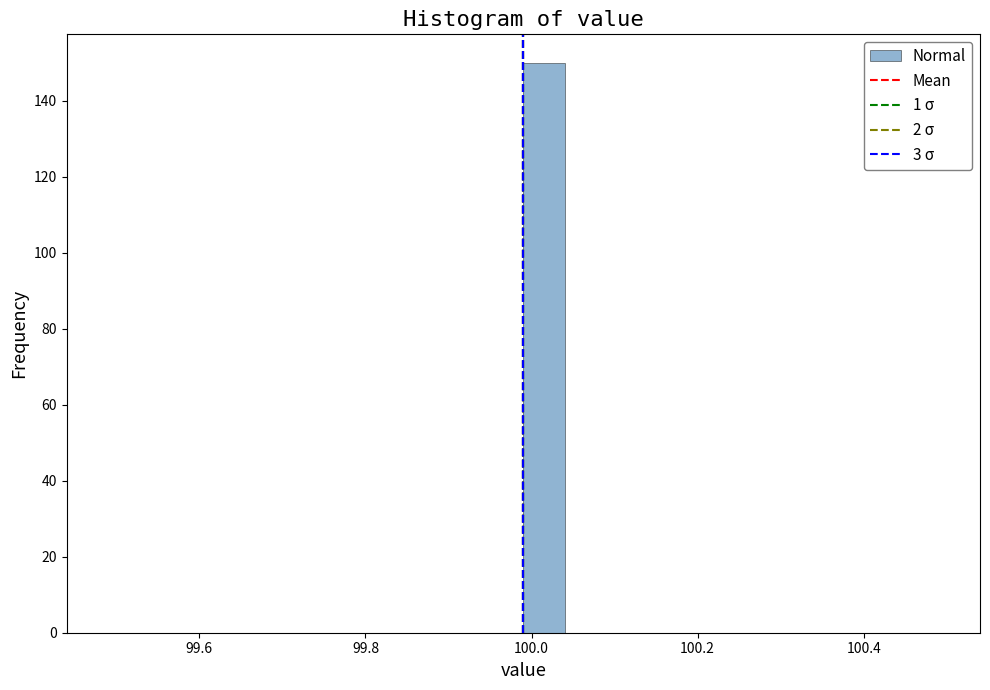

Around what value on the x-axis is the tallest bar? Give the approximate position of its centre, as read against the axis.

100.02